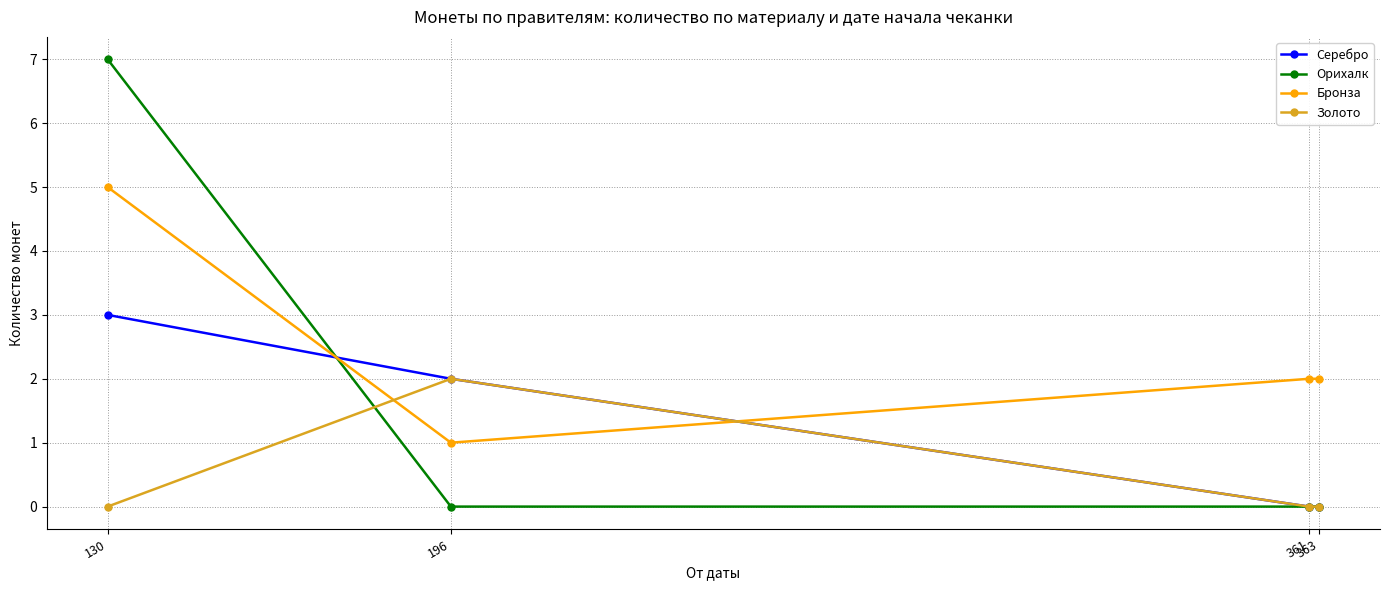

Rank the series by their average value, from highest to lowest.

Бронза, Орихалк, Серебро, Золото